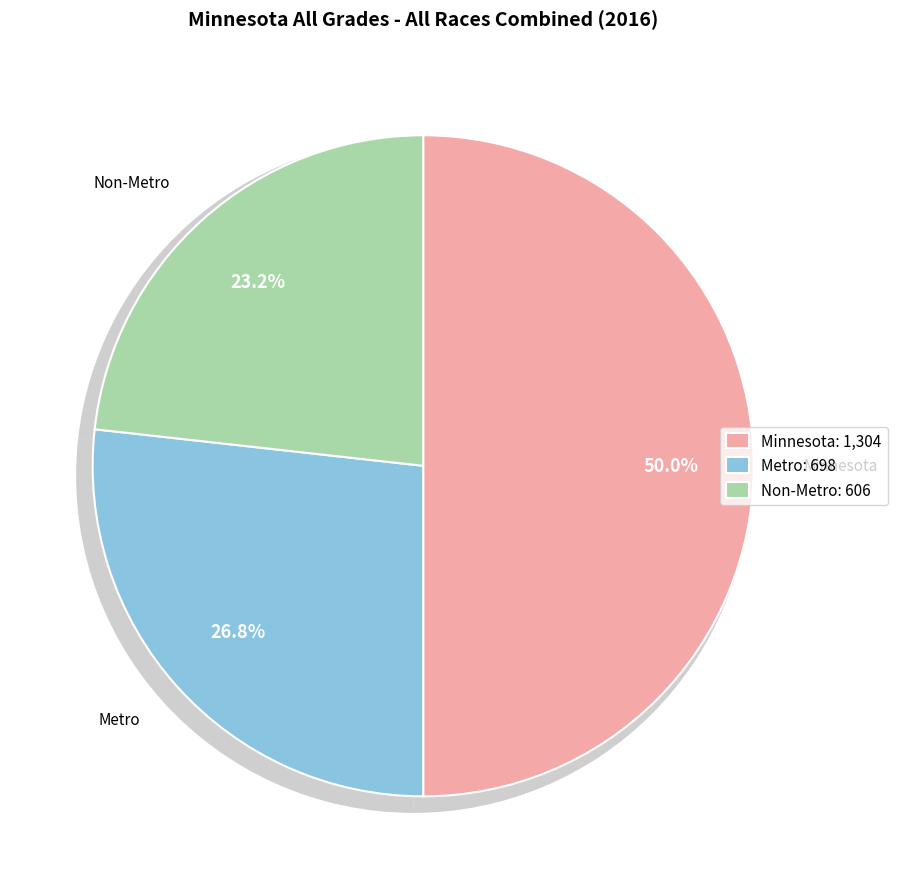

What is the total percentage of Minnesota and Metro?

76.8%